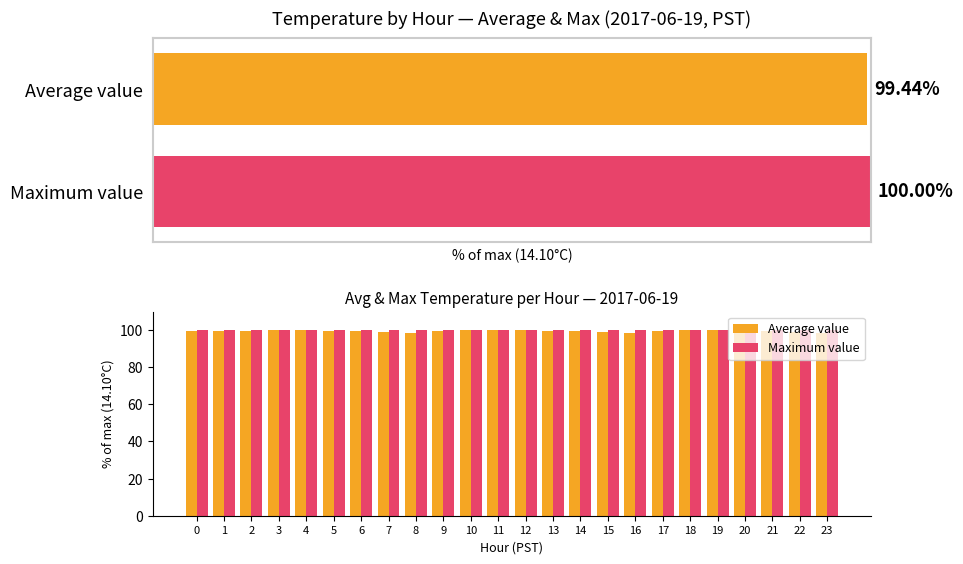

Reading left to right, transcribe all the data shown in this chart.

Average value: 99.6	99.3	99.6	100.0	100.0	99.6	99.3	98.9	98.6	99.3	100.0	100.0	100.0	99.6	99.3	98.9	98.6	99.3	100.0	100.0	99.6	99.3	98.9	98.6
Maximum value: 100.0	100.0	100.0	100.0	100.0	100.0	100.0	100.0	100.0	100.0	100.0	100.0	100.0	100.0	100.0	100.0	100.0	100.0	100.0	100.0	100.0	100.0	100.0	100.0